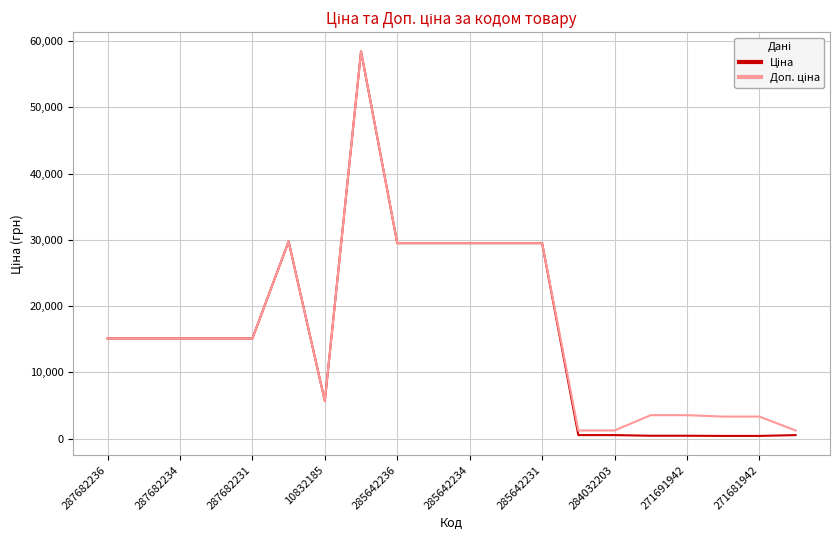

What is the greatest value displayed?

58426.5